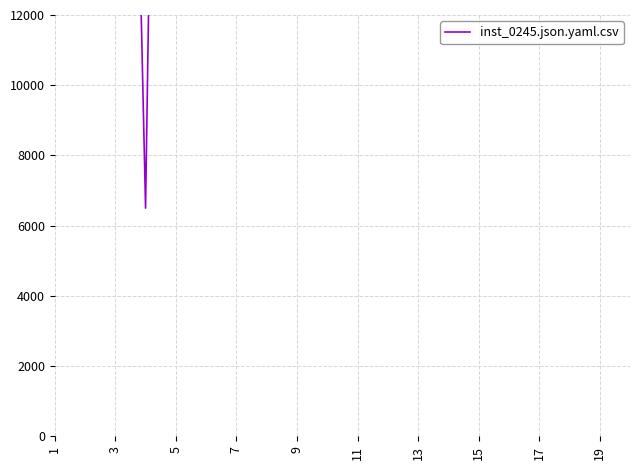

The chart shows a value of 84705 at 17. True or false?

False